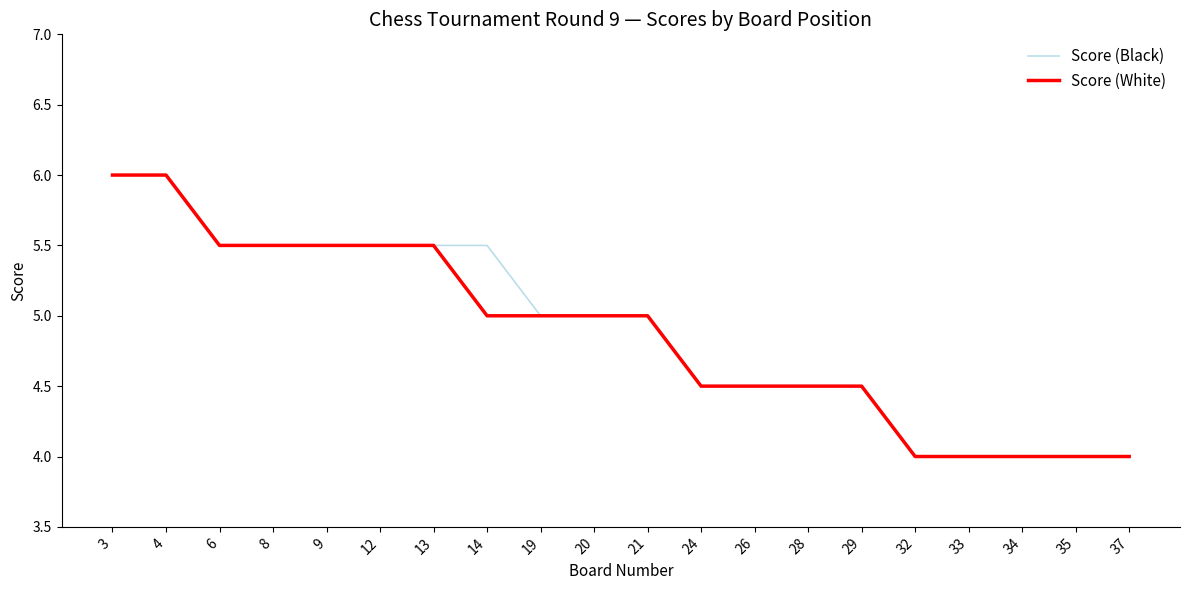

Is the value of Score (White) at 12 greater than the value of Score (Black) at 19?

Yes